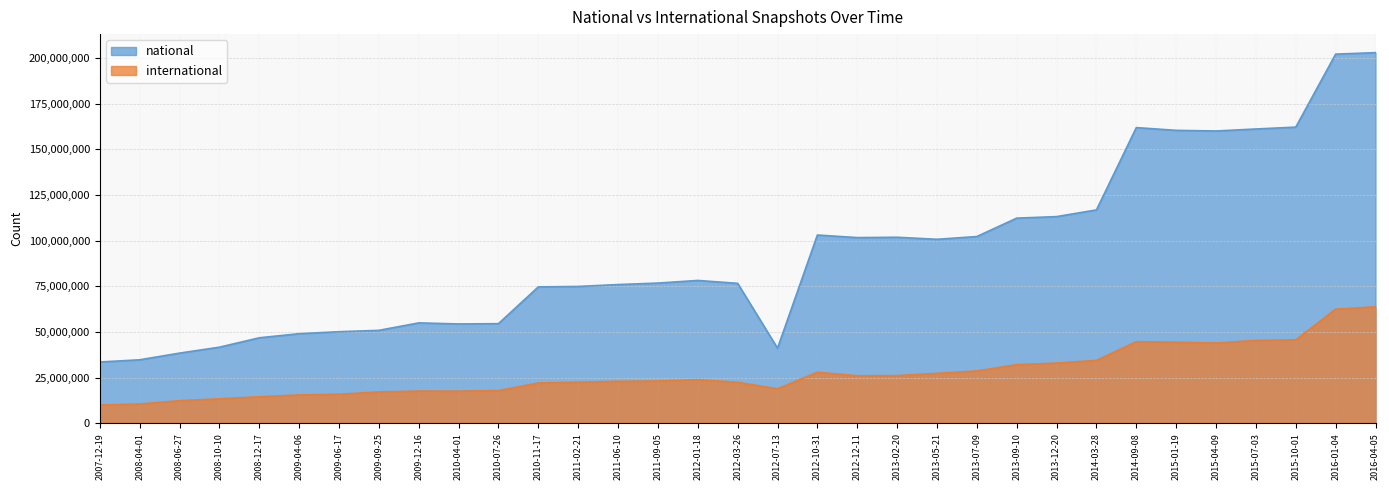

How many lines are shown in the chart?

2